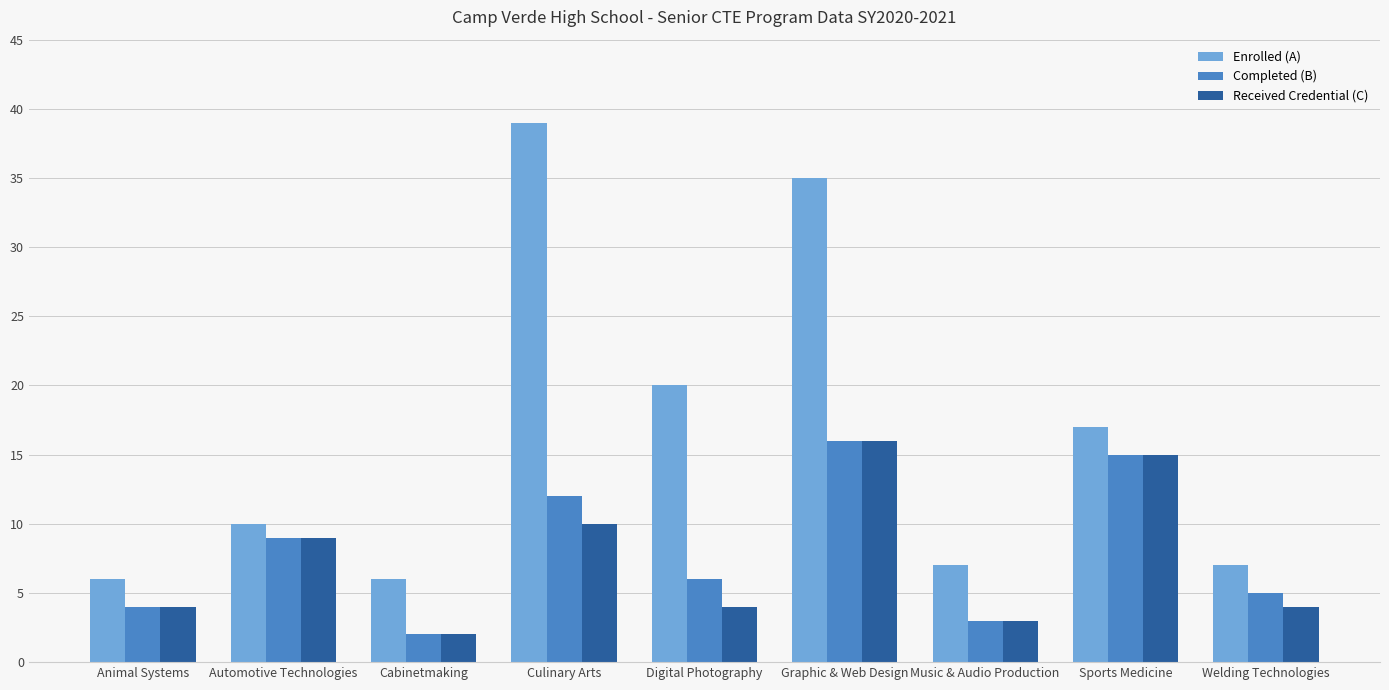

Which category has the highest value in the Enrolled (A) series?

Culinary Arts